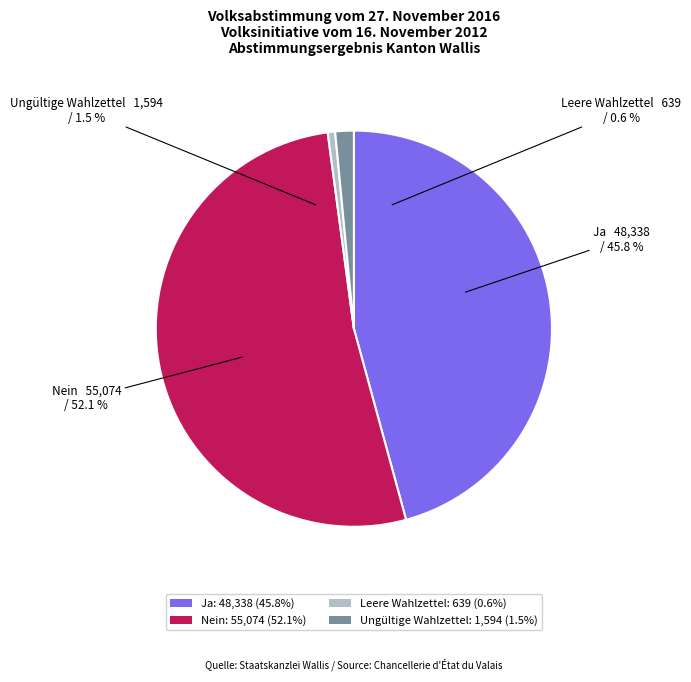

Which category has the smallest portion of the pie?

Leere Wahlzettel